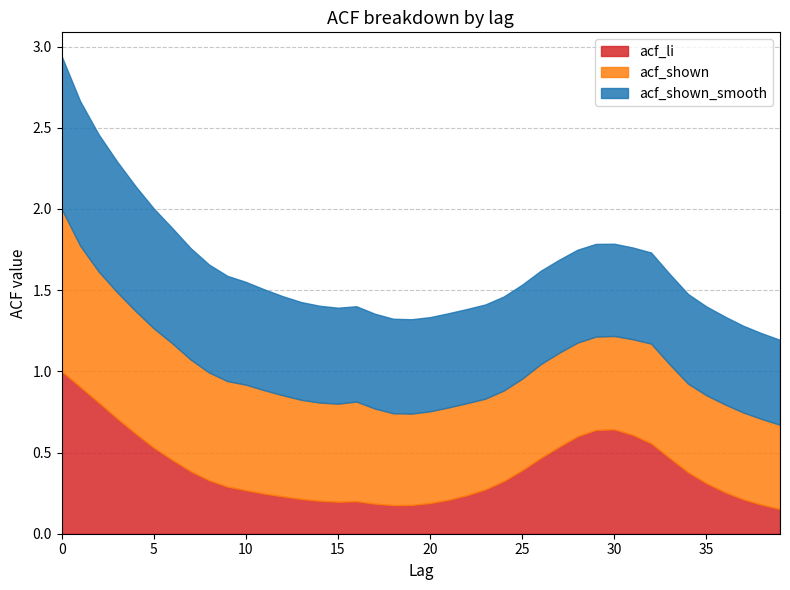

Between 10 and 26, which series saw the biggest shift?

acf_li